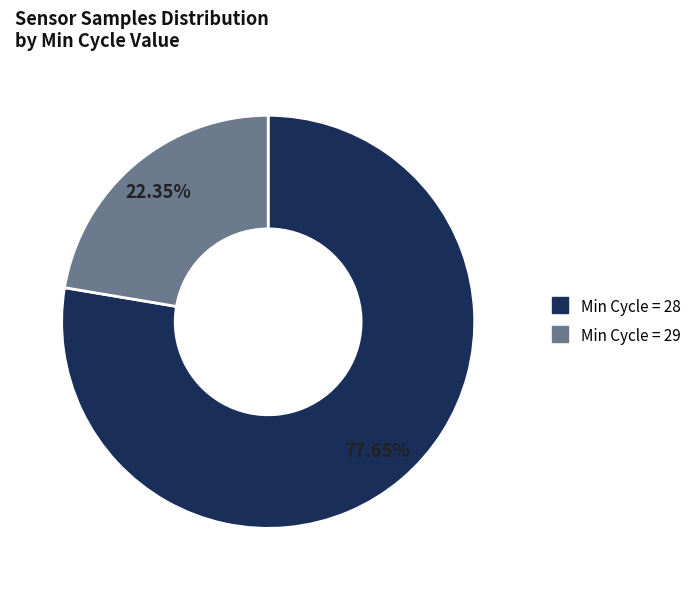

Is there any slice that represents more than half of the pie?

Yes